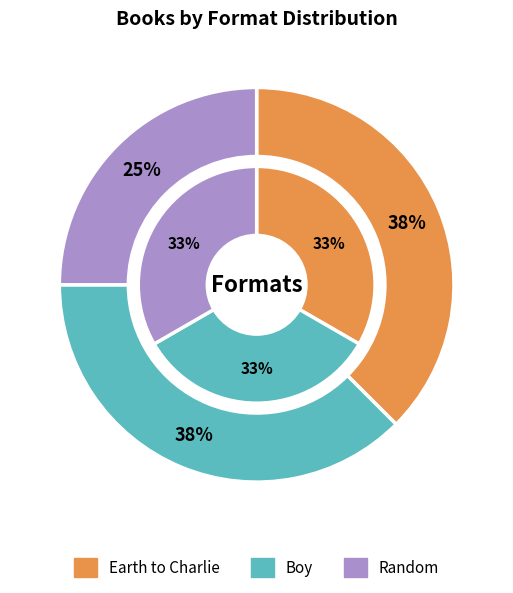

True or false: Random accounts for 7% of the total.

False